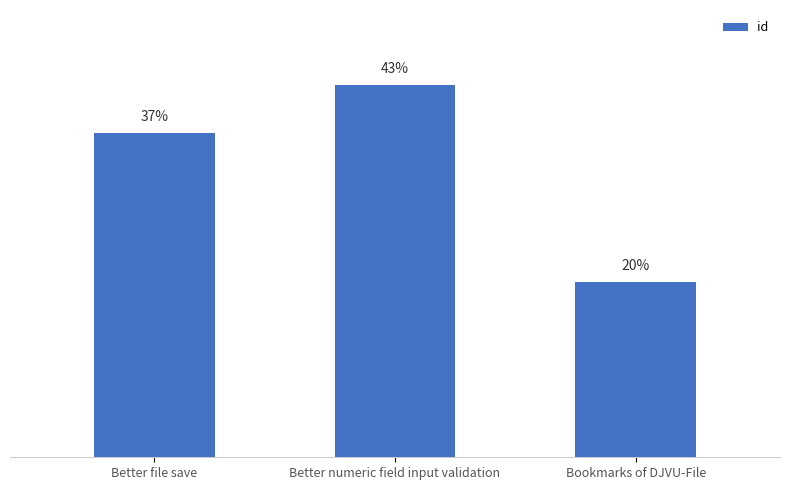

What is the label of the 2nd bar from the right?

Better numeric field input validation